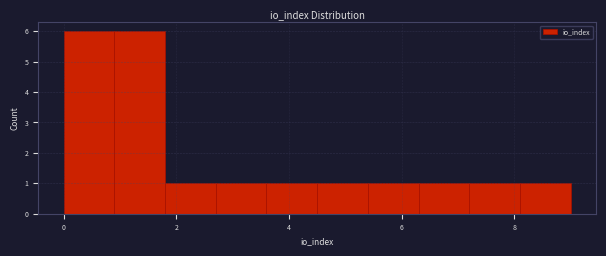

Reading left to right, list every bar in this chart as the range it spans on the x-axis followed by its height. Neither the bar edges nor the heights are printed on the chart, so give them approximately, as read against the axes.

0.0 to 0.9: 6
0.9 to 1.8: 6
1.8 to 2.7: 1
2.7 to 3.6: 1
3.6 to 4.5: 1
4.5 to 5.4: 1
5.4 to 6.3: 1
6.3 to 7.2: 1
7.2 to 8.1: 1
8.1 to 9.0: 1